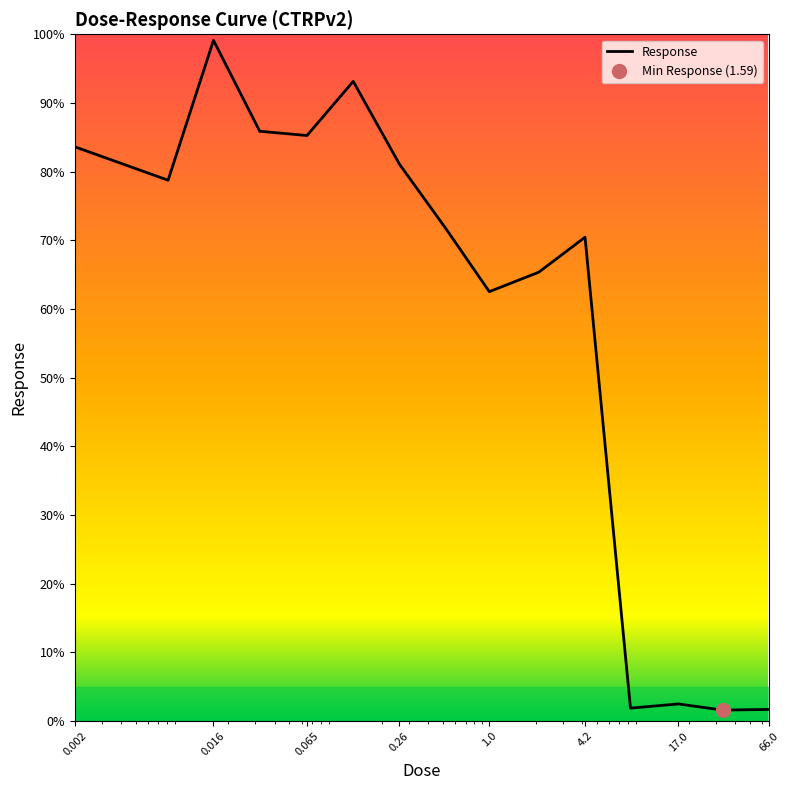

Reading left to right, transcribe all the data shown in this chart.

83.6	78.8	99.1	85.9	85.3	93.1	81.1	71.7	62.5	65.4	70.5	1.9	2.5	1.6	1.7